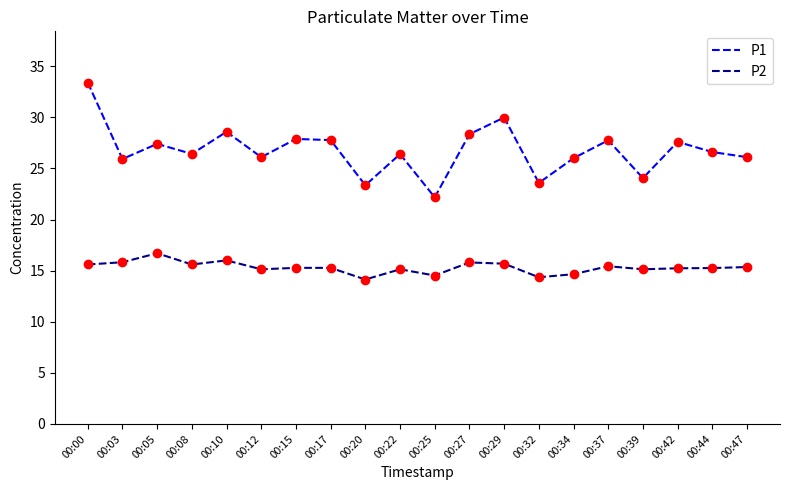

At which category does P1 reach its first local peak?

00:05